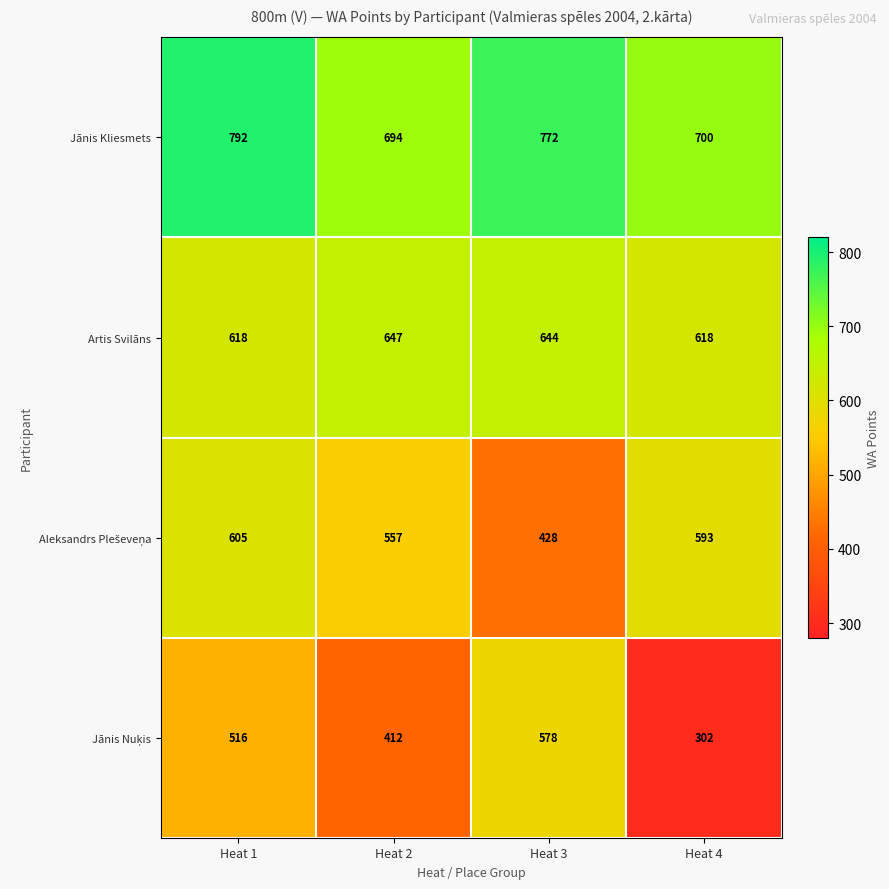

What is the greatest value displayed?

792